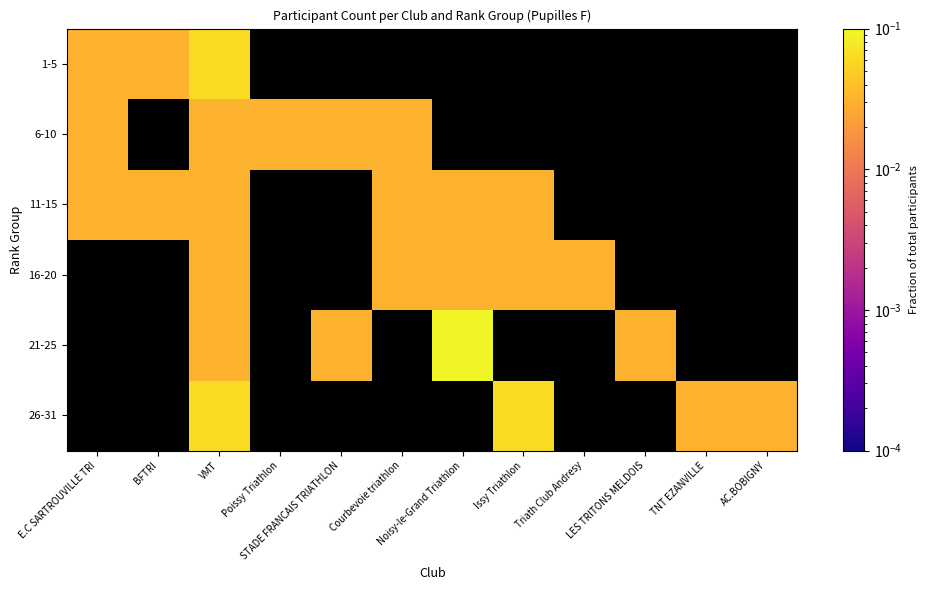

Reading right to left, list all the values displayed in this chart.

1-5: AC.BOBIGNY=0.0	TNT EZANVILLE=0.0	LES TRITONS MELDOIS=0.0	Triath Club Andresy=0.0	Issy Triathlon=0.0	Noisy-le-Grand Triathlon=0.0	Courbevoie triathlon=0.0	STADE FRANCAIS TRIATHLON=0.0	Poissy Triathlon=0.0	VMT=0.1	BFTRI=0.0	E.C SARTROUVILLE TRI=0.0
6-10: AC.BOBIGNY=0.0	TNT EZANVILLE=0.0	LES TRITONS MELDOIS=0.0	Triath Club Andresy=0.0	Issy Triathlon=0.0	Noisy-le-Grand Triathlon=0.0	Courbevoie triathlon=0.0	STADE FRANCAIS TRIATHLON=0.0	Poissy Triathlon=0.0	VMT=0.0	BFTRI=0.0	E.C SARTROUVILLE TRI=0.0
11-15: AC.BOBIGNY=0.0	TNT EZANVILLE=0.0	LES TRITONS MELDOIS=0.0	Triath Club Andresy=0.0	Issy Triathlon=0.0	Noisy-le-Grand Triathlon=0.0	Courbevoie triathlon=0.0	STADE FRANCAIS TRIATHLON=0.0	Poissy Triathlon=0.0	VMT=0.0	BFTRI=0.0	E.C SARTROUVILLE TRI=0.0
16-20: AC.BOBIGNY=0.0	TNT EZANVILLE=0.0	LES TRITONS MELDOIS=0.0	Triath Club Andresy=0.0	Issy Triathlon=0.0	Noisy-le-Grand Triathlon=0.0	Courbevoie triathlon=0.0	STADE FRANCAIS TRIATHLON=0.0	Poissy Triathlon=0.0	VMT=0.0	BFTRI=0.0	E.C SARTROUVILLE TRI=0.0
21-25: AC.BOBIGNY=0.0	TNT EZANVILLE=0.0	LES TRITONS MELDOIS=0.0	Triath Club Andresy=0.0	Issy Triathlon=0.0	Noisy-le-Grand Triathlon=0.1	Courbevoie triathlon=0.0	STADE FRANCAIS TRIATHLON=0.0	Poissy Triathlon=0.0	VMT=0.0	BFTRI=0.0	E.C SARTROUVILLE TRI=0.0
26-31: AC.BOBIGNY=0.0	TNT EZANVILLE=0.0	LES TRITONS MELDOIS=0.0	Triath Club Andresy=0.0	Issy Triathlon=0.1	Noisy-le-Grand Triathlon=0.0	Courbevoie triathlon=0.0	STADE FRANCAIS TRIATHLON=0.0	Poissy Triathlon=0.0	VMT=0.1	BFTRI=0.0	E.C SARTROUVILLE TRI=0.0